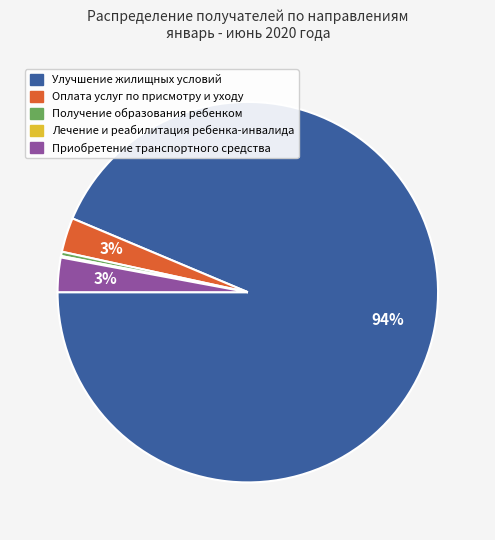

Approximately how many times larger is the value at Приобретение транспортного средства compared to Получение образования ребенком?

8.0